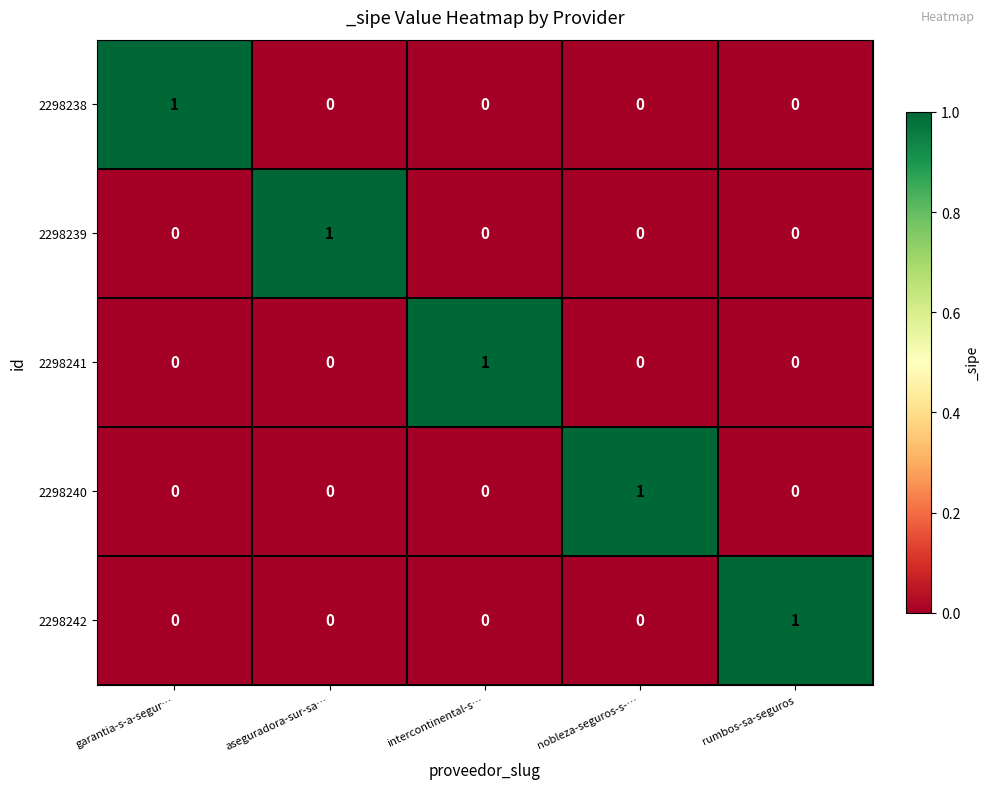

True or false: 2298242 has a value of 0 at garantia-s-a-segur….

True